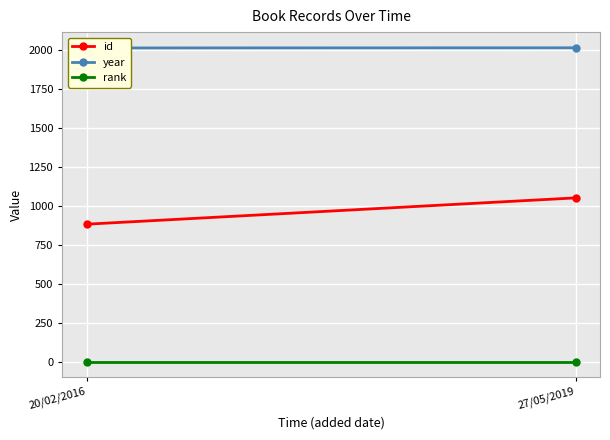

Reading left to right, extract all data points from this chart.

id: 883	1052
year: 2015	2016
rank: 1	1